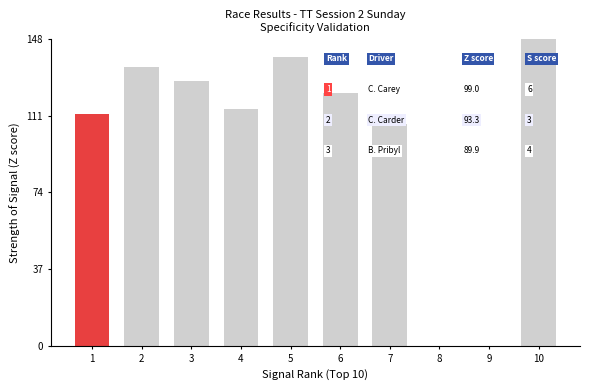

Which label corresponds to the largest value in the chart?

10